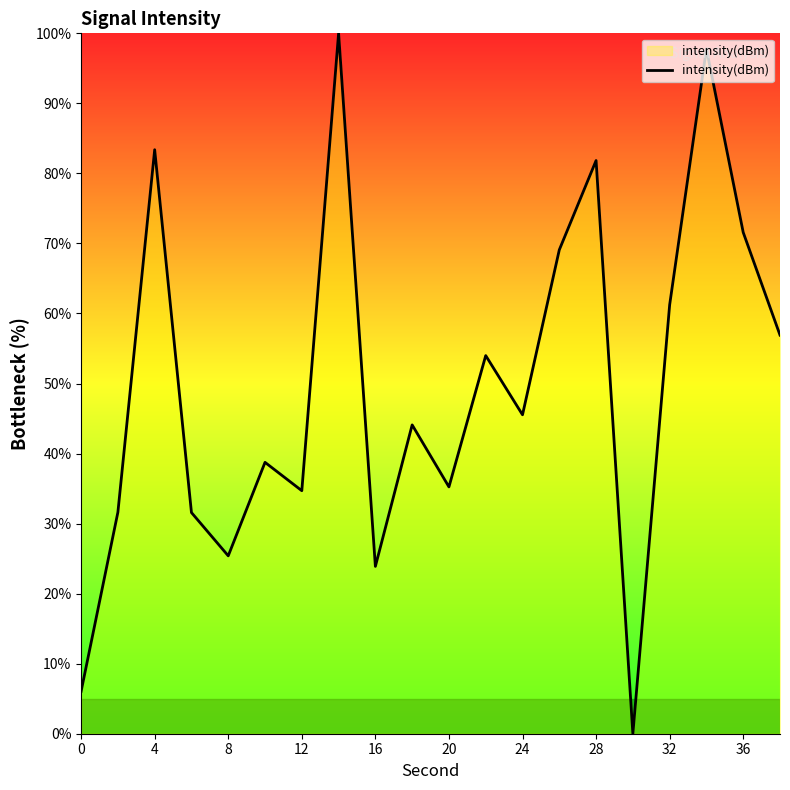

Reading left to right, extract all data points from this chart.

6.0	31.6	83.4	31.6	25.4	38.7	34.7	100.0	23.9	44.1	35.2	54.0	45.5	69.1	81.8	0.0	61.2	97.8	71.6	56.9